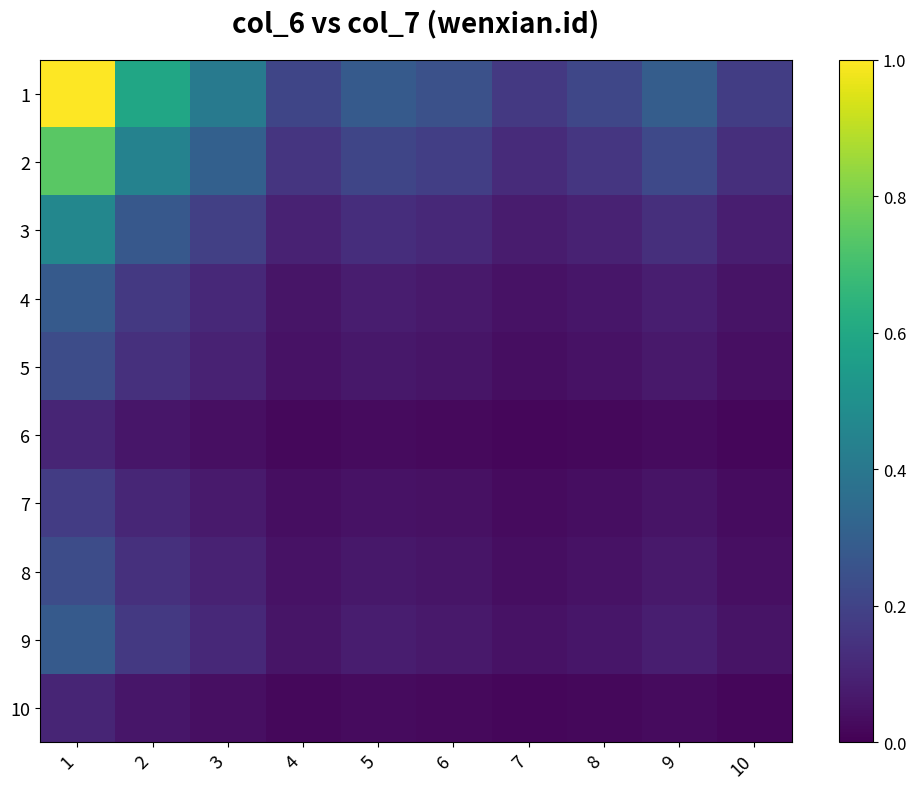

What is the difference between the highest and lowest values at 8?

0.2